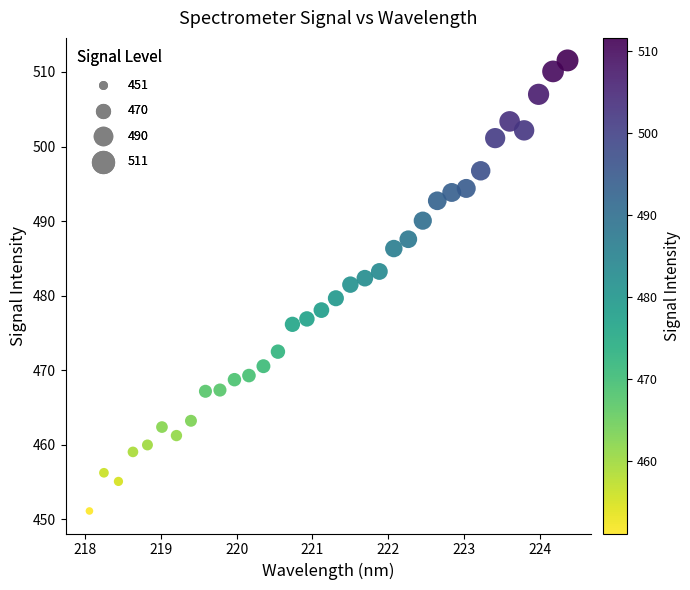

How many data points are displayed?

34